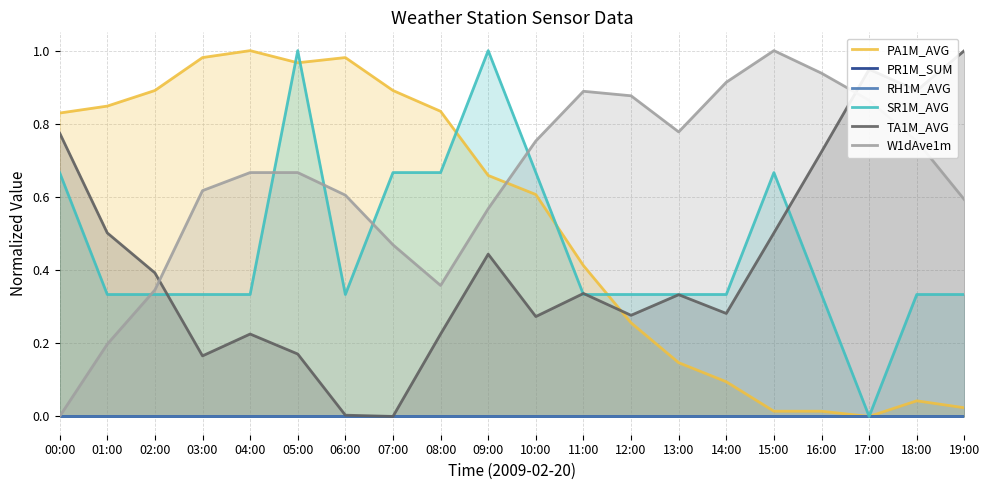

At which label does RH1M_AVG reach its peak?

00:00